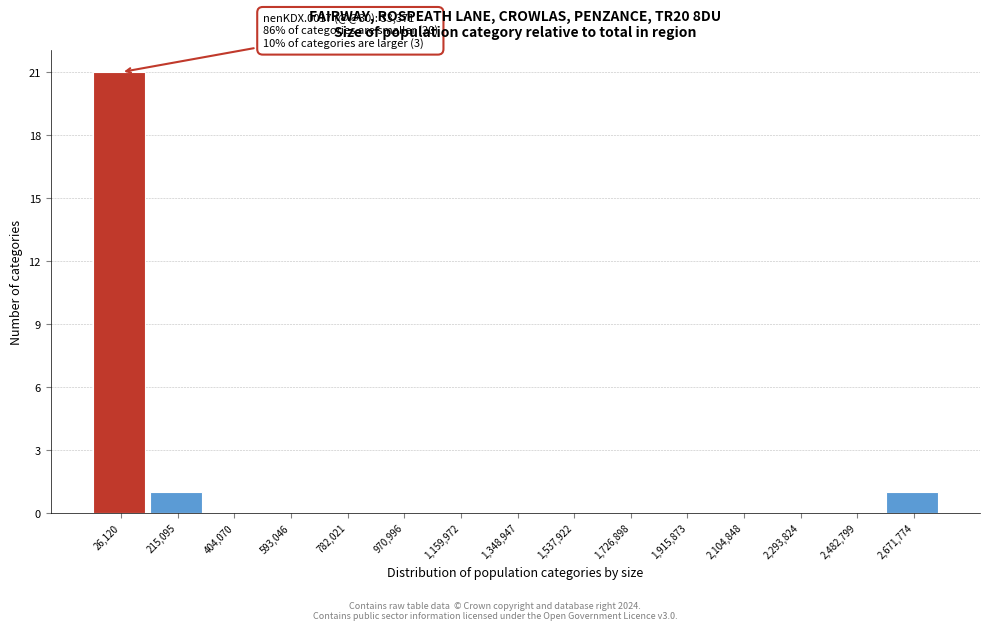

Reading left to right, what are all the values shown in this chart?

26,120=21	215,095=1	404,070=0	593,046=0	782,021=0	970,996=0	1,159,972=0	1,348,947=0	1,537,922=0	1,726,898=0	1,915,873=0	2,104,848=0	2,293,824=0	2,482,799=0	2,671,774=1